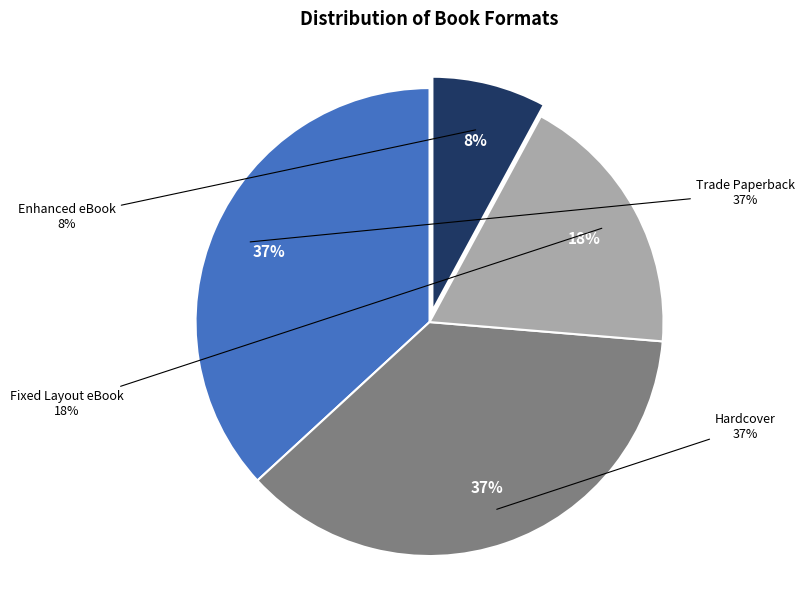

Combined, what portion of the pie is Hardcover and Enhanced eBook?

44.7%